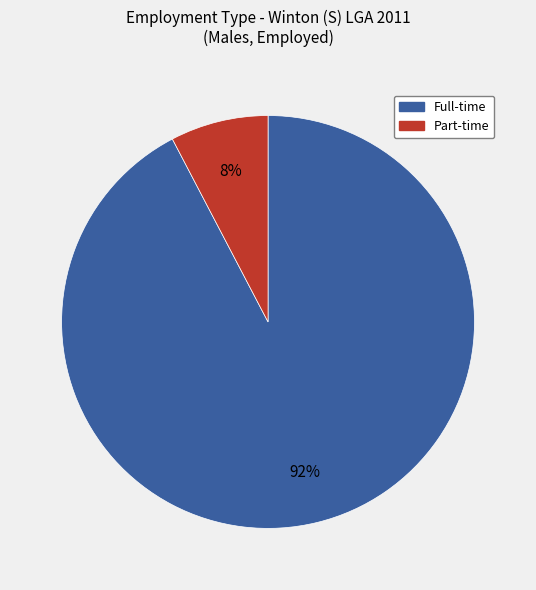

How many slices are in this pie chart?

2